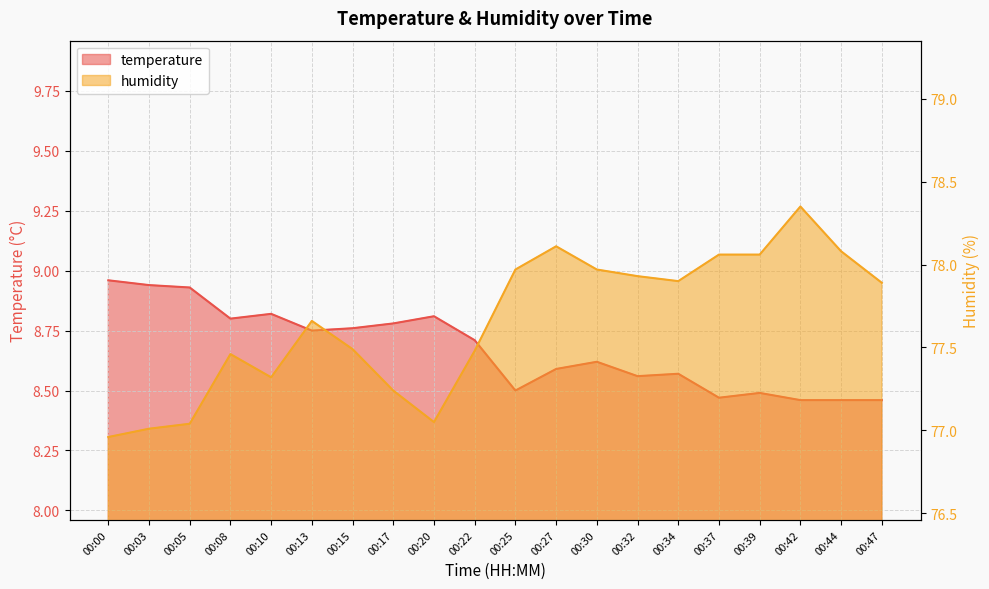

Reading left to right, what are all the values shown in this chart?

temperature: 00:00=9.0	00:03=8.9	00:05=8.9	00:08=8.8	00:10=8.8	00:13=8.8	00:15=8.8	00:17=8.8	00:20=8.8	00:22=8.7	00:25=8.5	00:27=8.6	00:30=8.6	00:32=8.6	00:34=8.6	00:37=8.5	00:39=8.5	00:42=8.5	00:44=8.5	00:47=8.5
humidity: 00:00=77.0	00:03=77.0	00:05=77.0	00:08=77.5	00:10=77.3	00:13=77.7	00:15=77.5	00:17=77.2	00:20=77.0	00:22=77.5	00:25=78.0	00:27=78.1	00:30=78.0	00:32=77.9	00:34=77.9	00:37=78.1	00:39=78.1	00:42=78.3	00:44=78.1	00:47=77.9